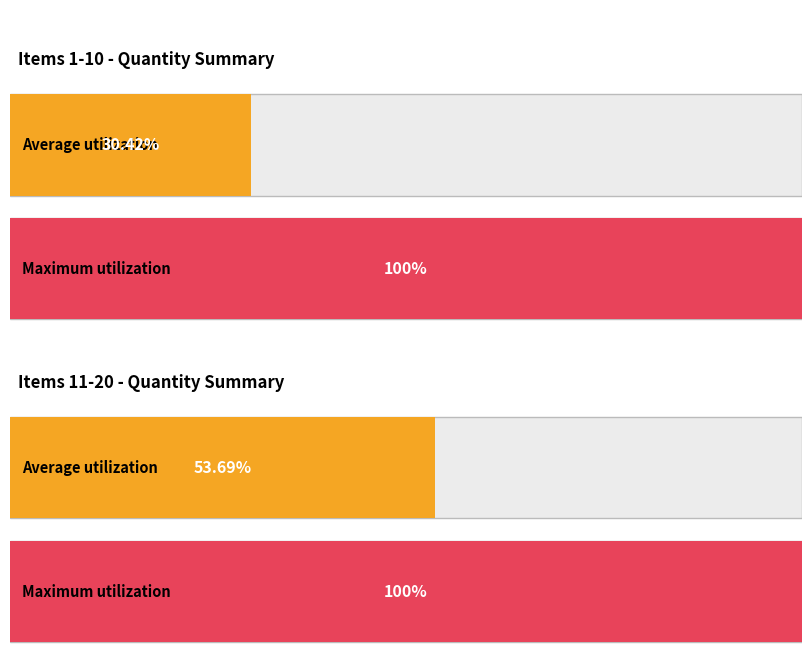

What is the spread (max minus min) of values at 2?

58